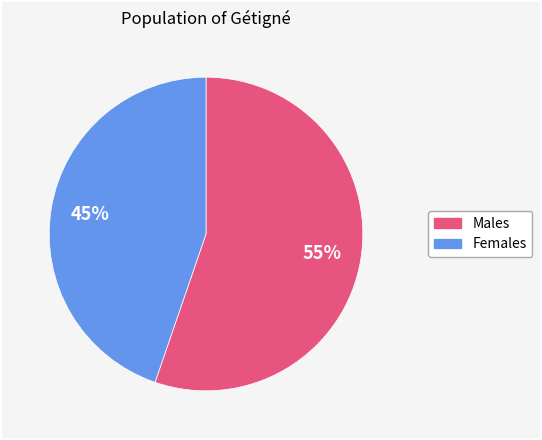

To the nearest percent, what is the average slice percentage?

50%